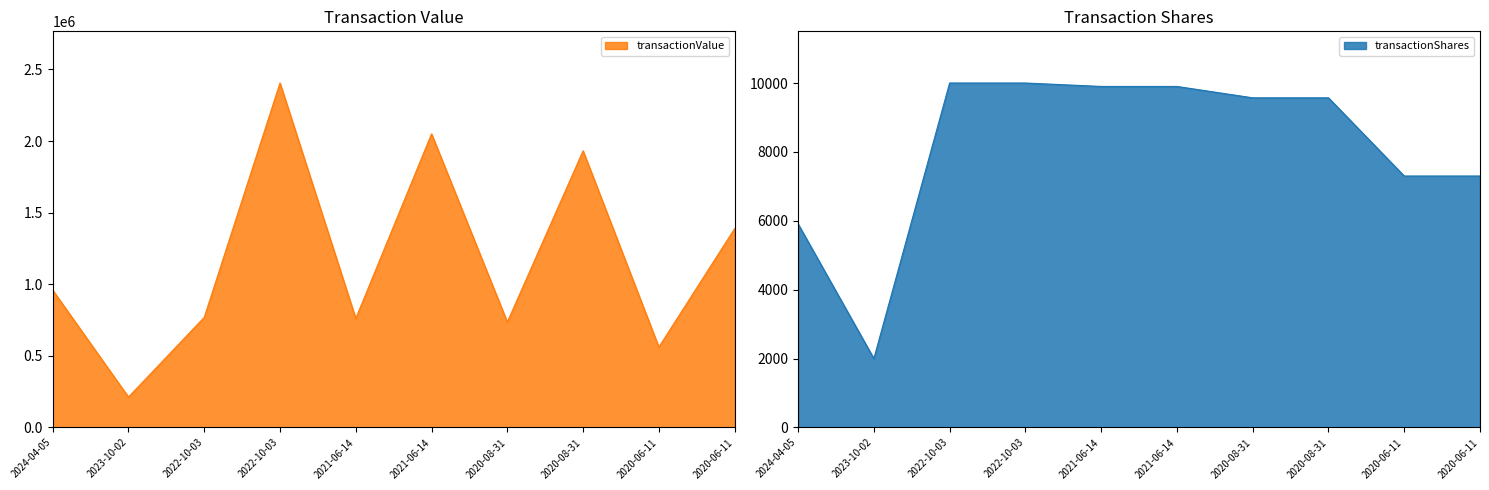

What is the lowest value of the transactionShares series?

2000